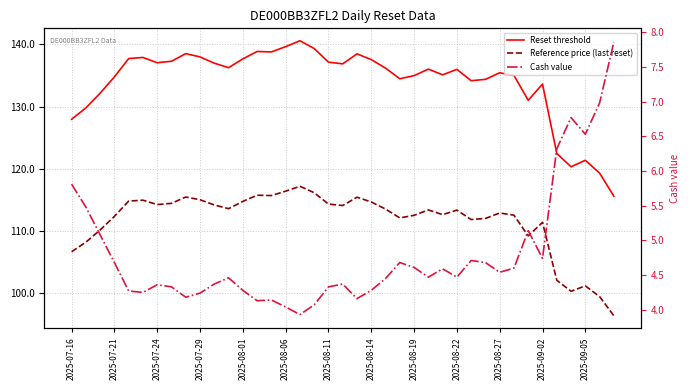

Which series changed the most between 2025-08-22 and 22?

Reset threshold